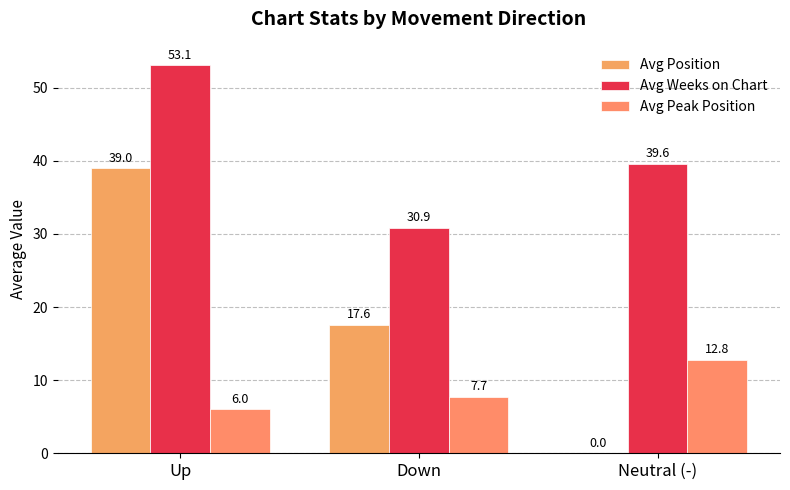

What is the difference between the Avg Peak Position values at Neutral (-) and Up?

6.8